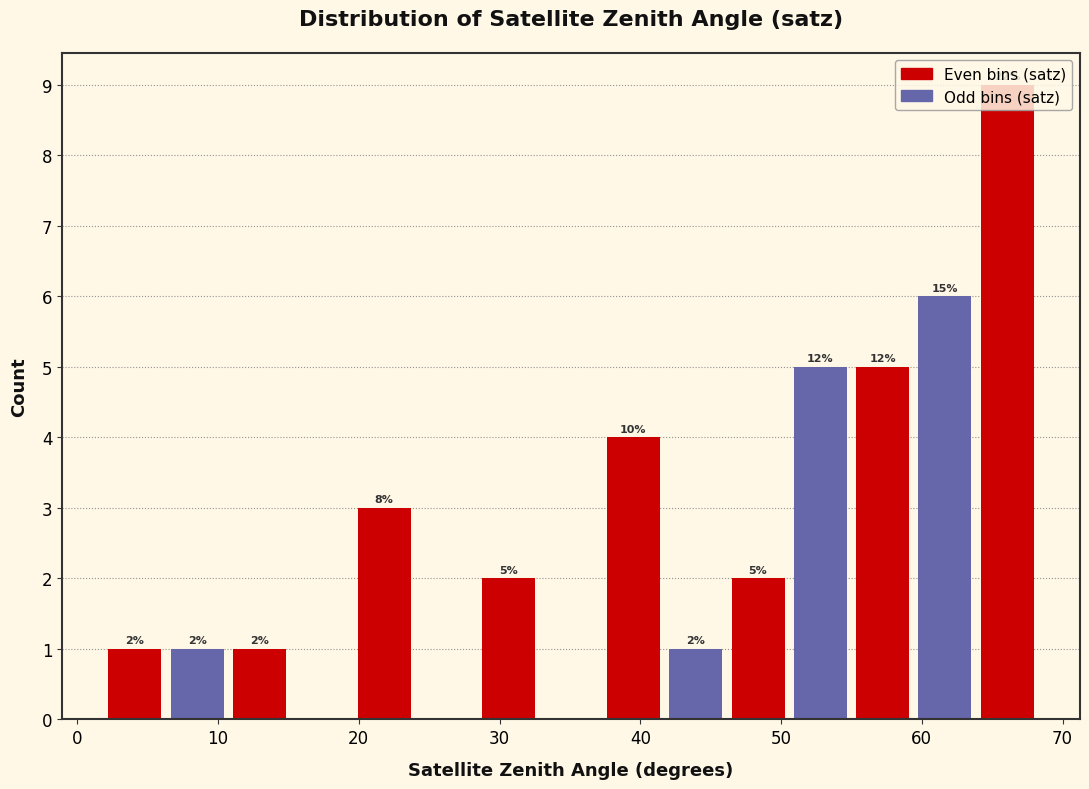

Which range on the x-axis has the tallest bar?

64 to 68